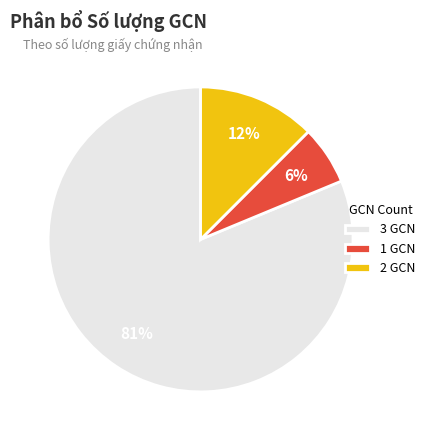

To the nearest percent, what is the combined percentage of 2 GCN and 3 GCN?

94%